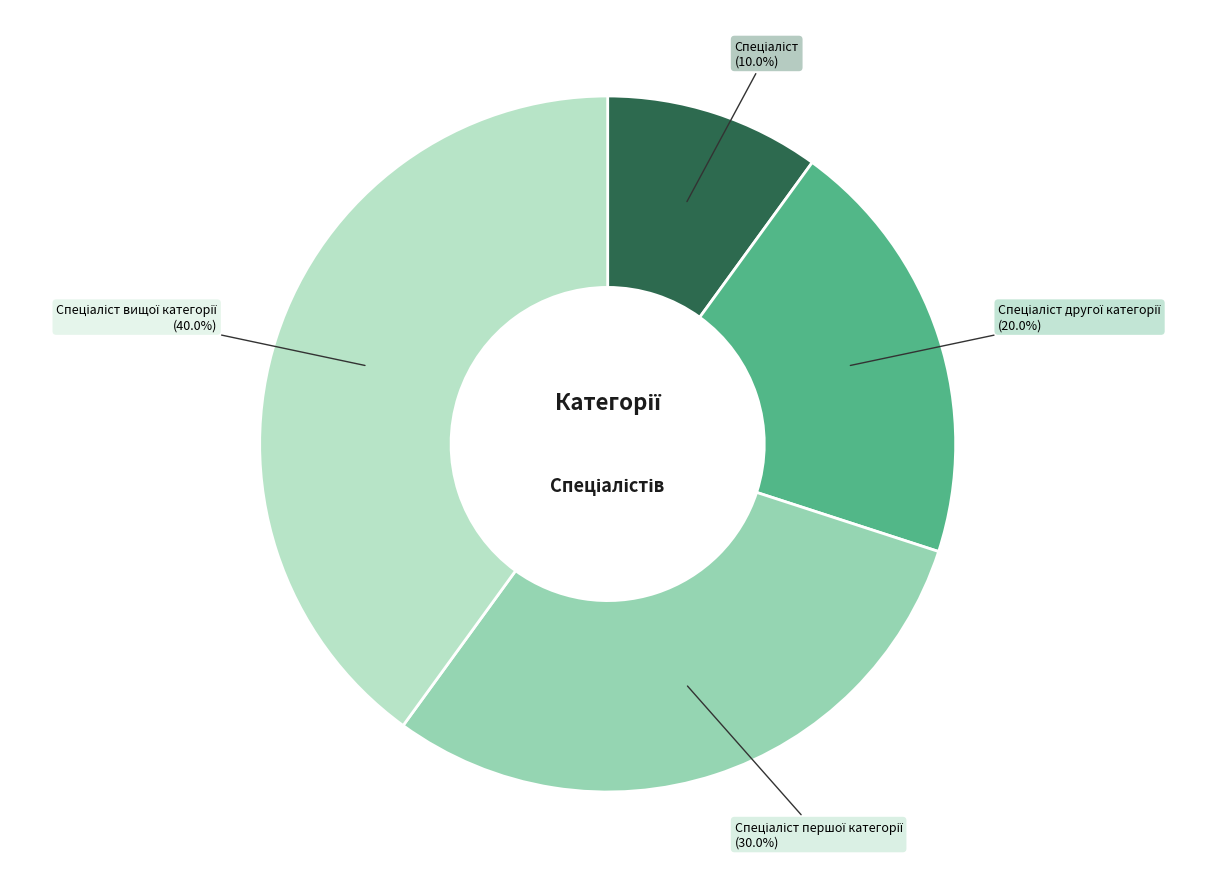

Is there any slice that represents more than half of the pie?

No